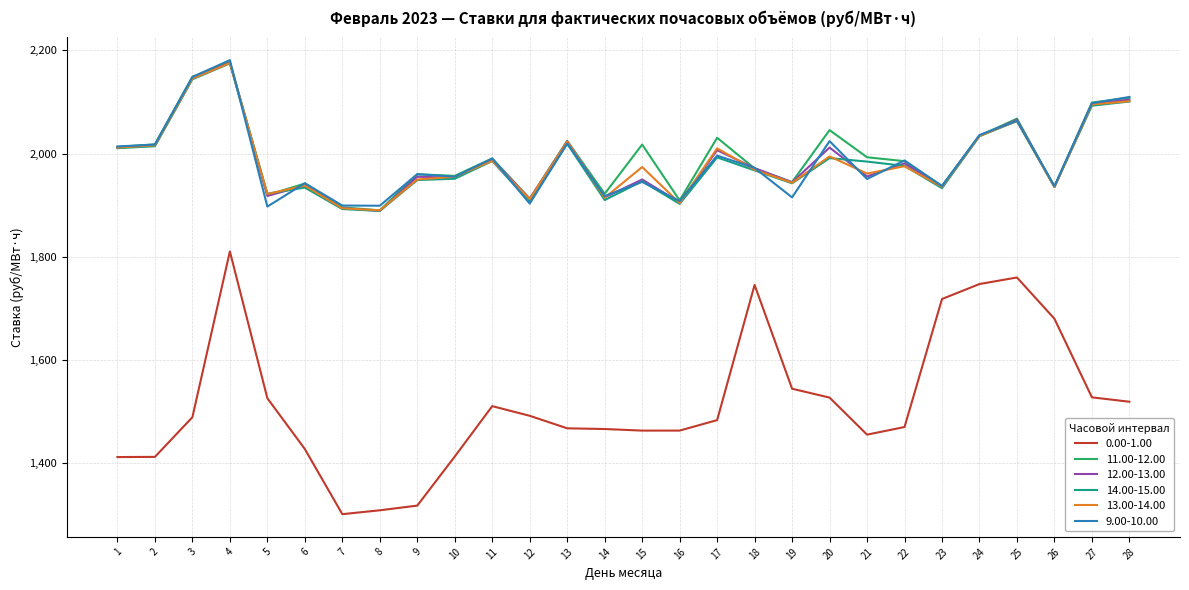

How many values in the 14.00-15.00 series are below 1976?

14